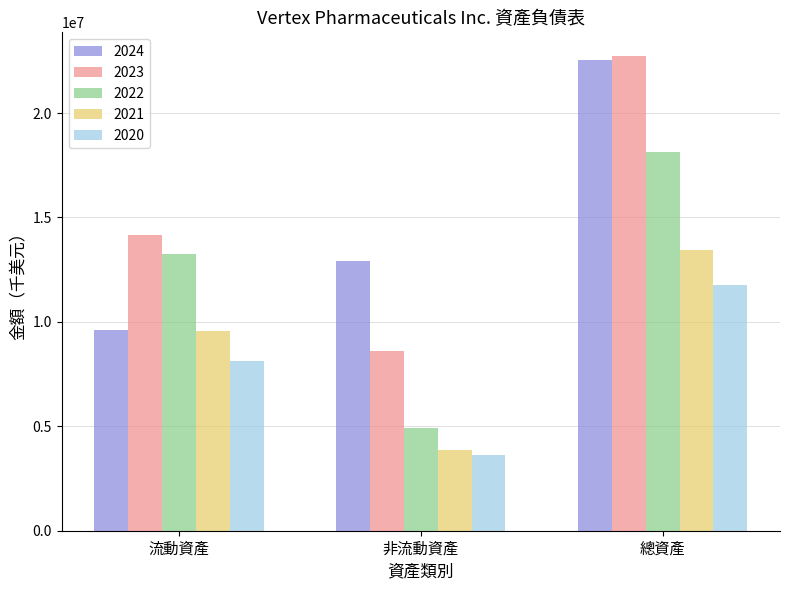

At how many categories does at least one series exceed 21769638?

1